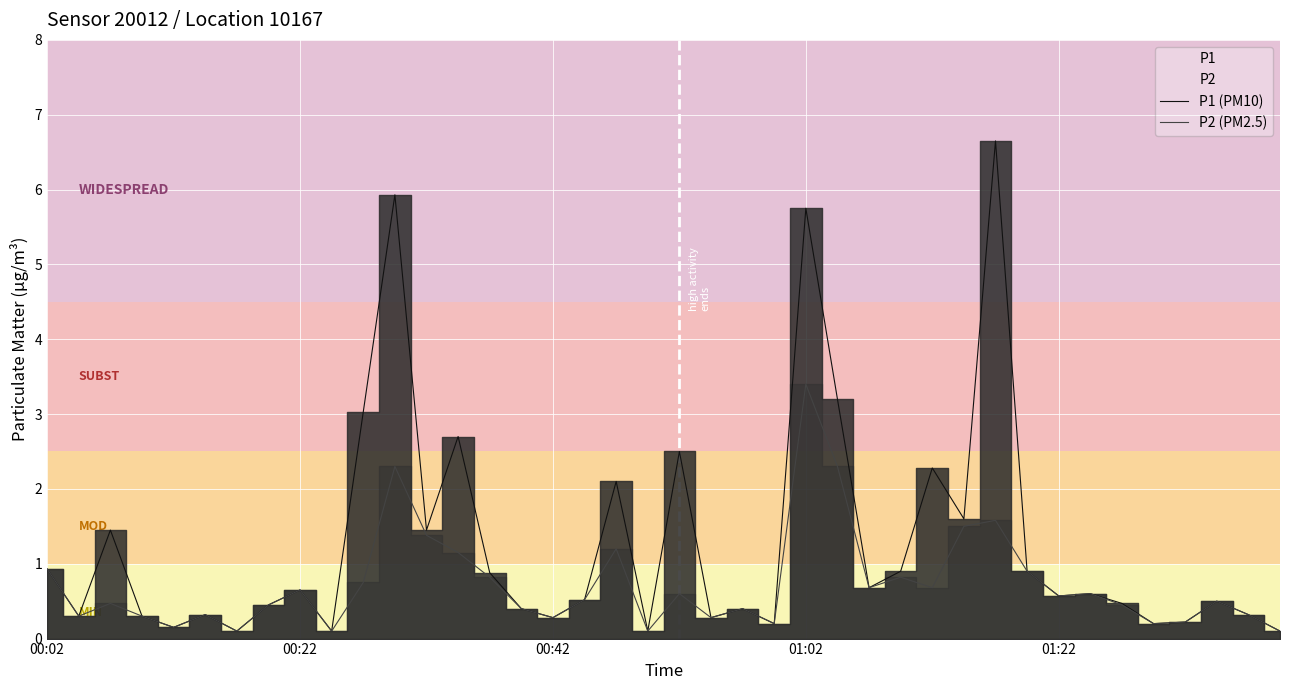

What is the greatest value displayed?

6.7